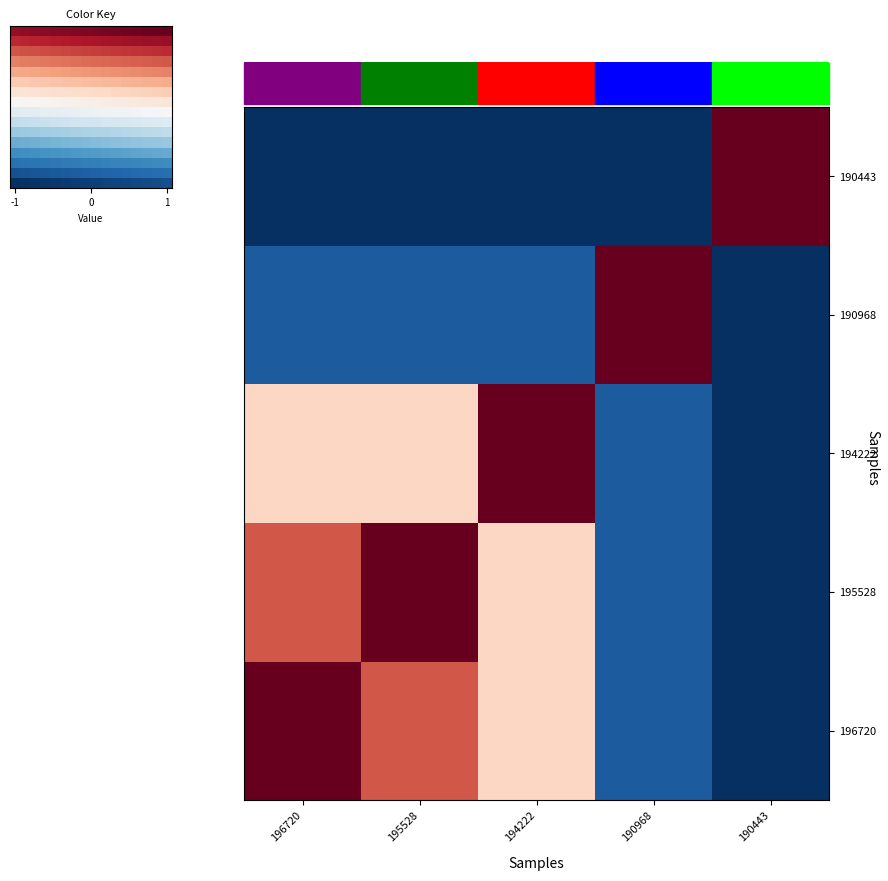

Read the 196720 value at 195528.

0.6